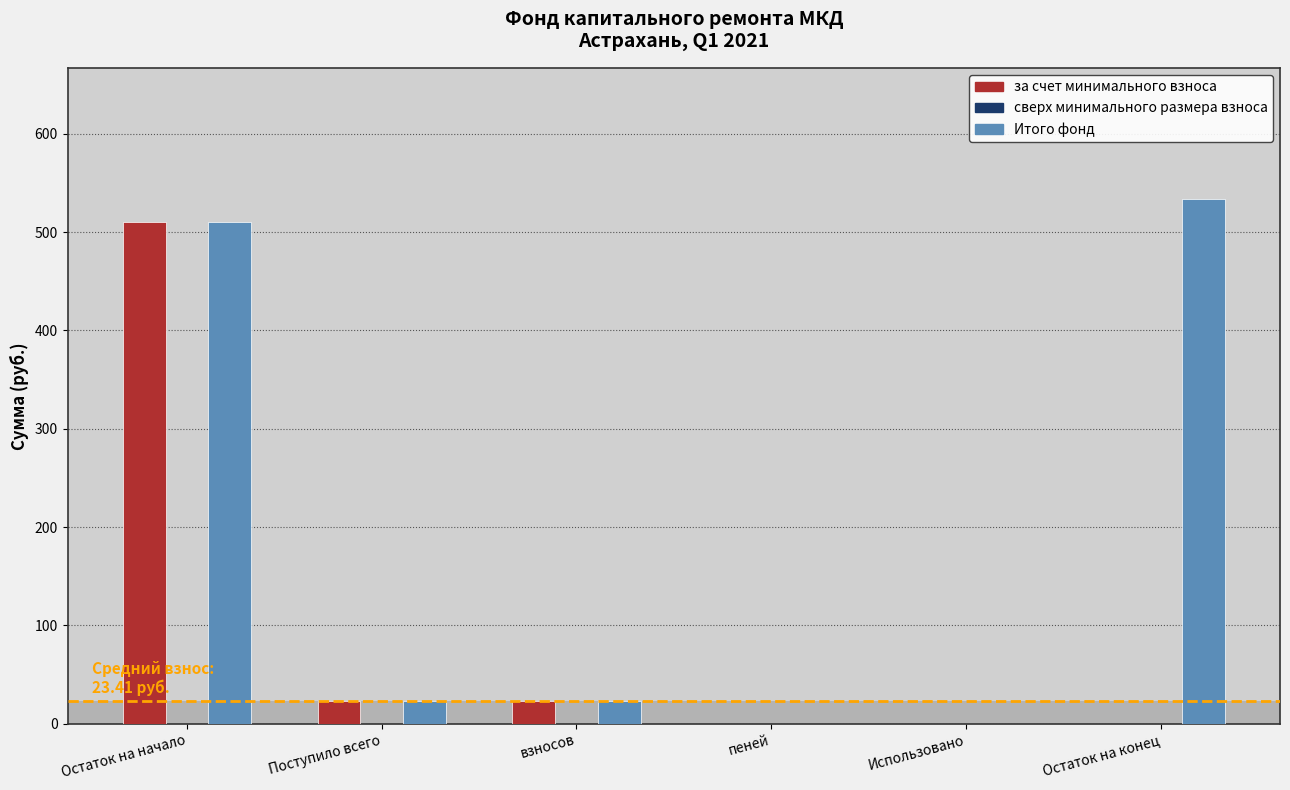

How many distinct data groups are displayed?

2